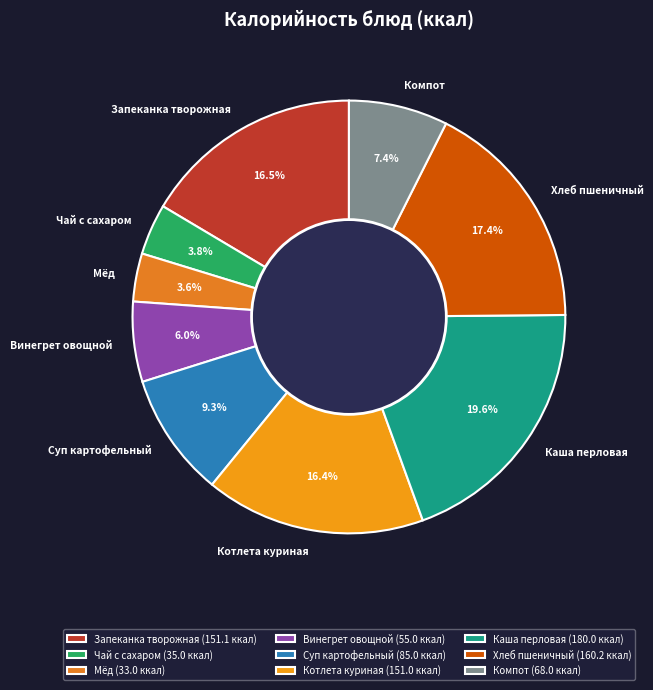

Does any single category account for the majority?

No